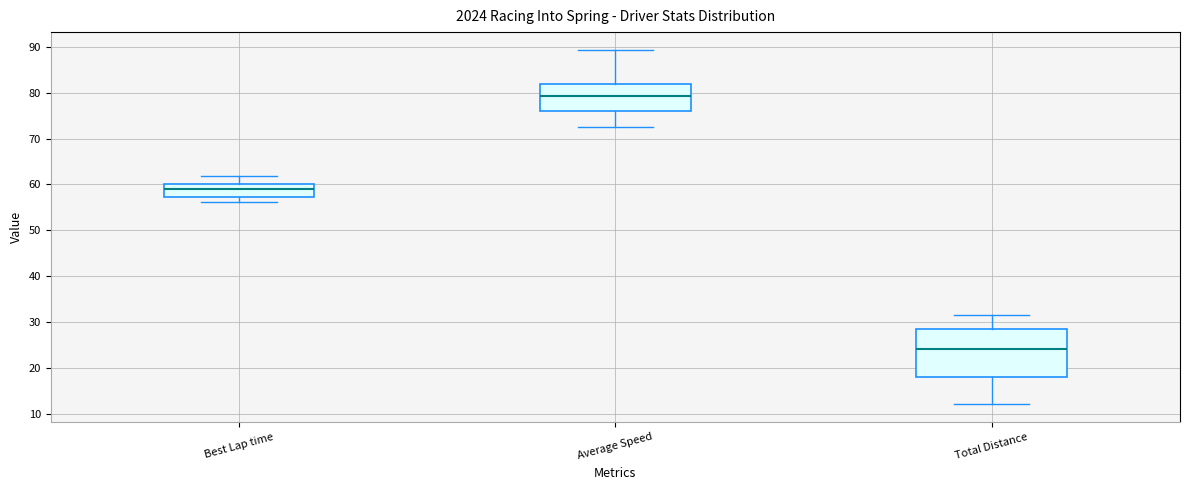

Reading left to right, transcribe this box plot: for each box, give where its median line is, the range the box spans, and where its two whiskers end, as read against the y-axis. The values are not printed on the chart, so give them approximately, as read against the axis.

Best Lap time: median 59, box 57 to 60, whiskers 56 to 62
Average Speed: median 79, box 76 to 82, whiskers 72 to 89
Total Distance: median 24, box 18 to 29, whiskers 12 to 32